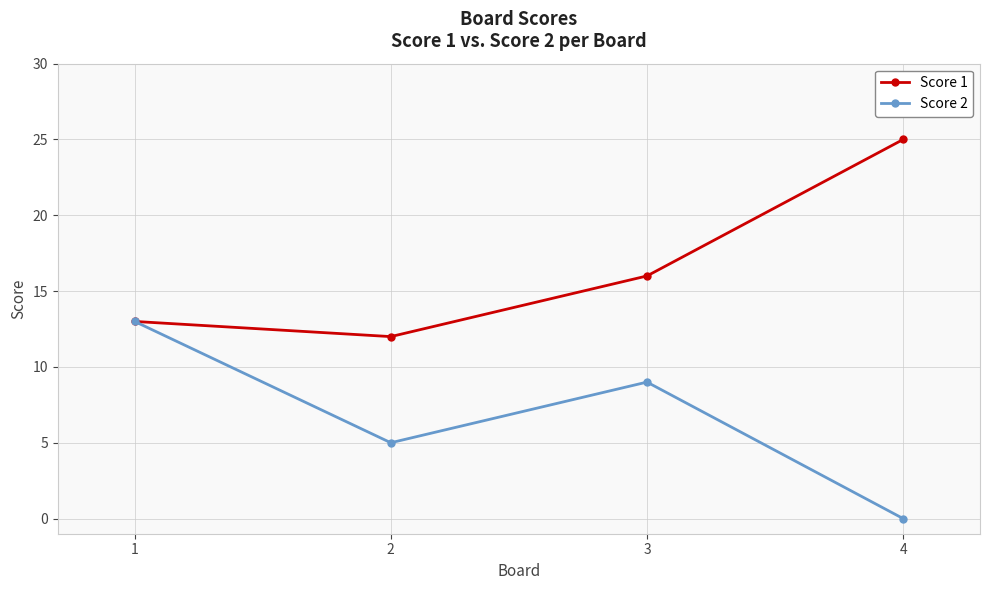

The value of Score 1 at 4 is 11. True or false?

False